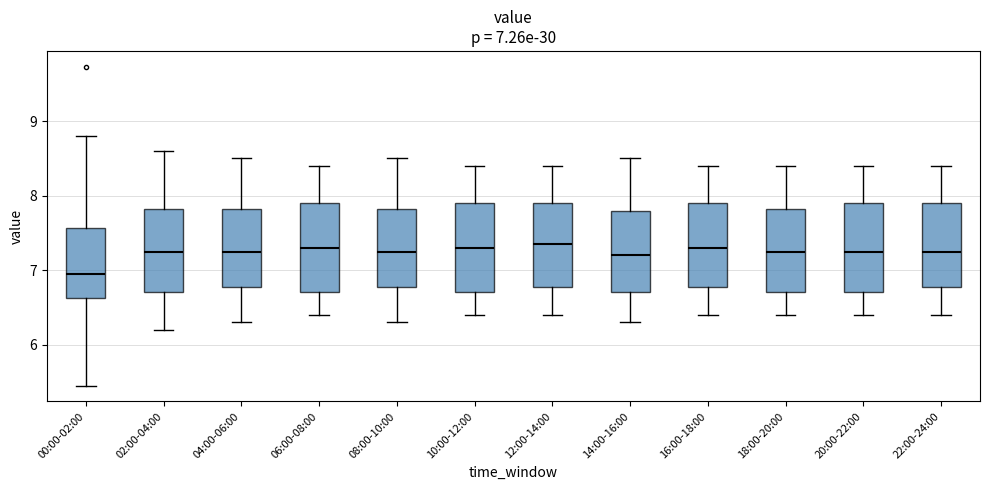

Which box has the lowest median line?

00:00-02:00